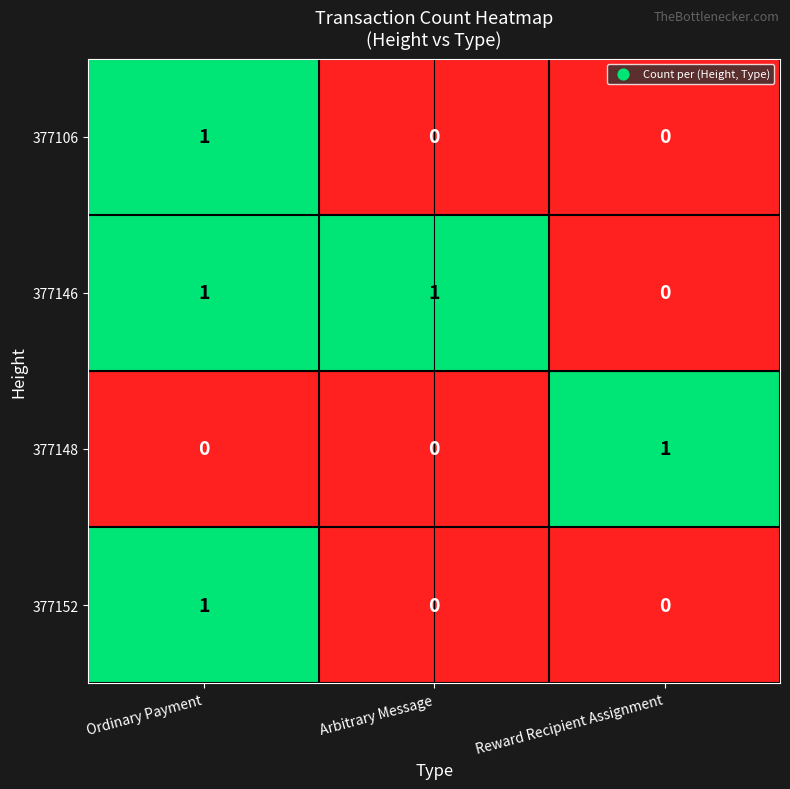

Which series has the largest total across all categories?

377146